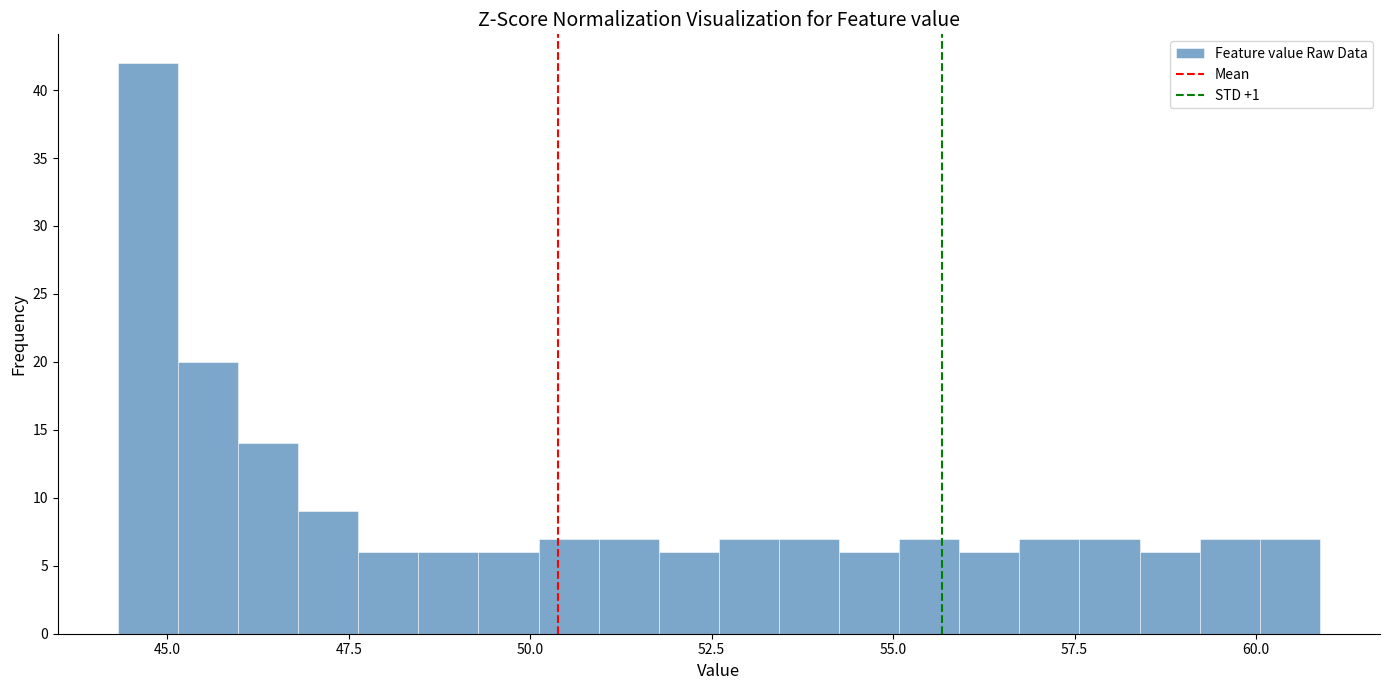

Around what value on the x-axis is the tallest bar? Give the approximate position of its centre, as read against the axis.

44.5